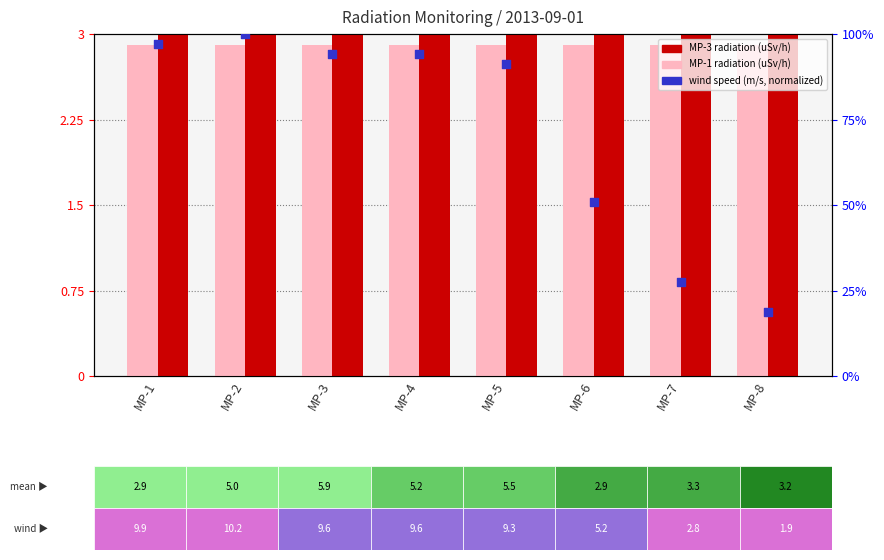

At how many categories does at least one series exceed 3?

8